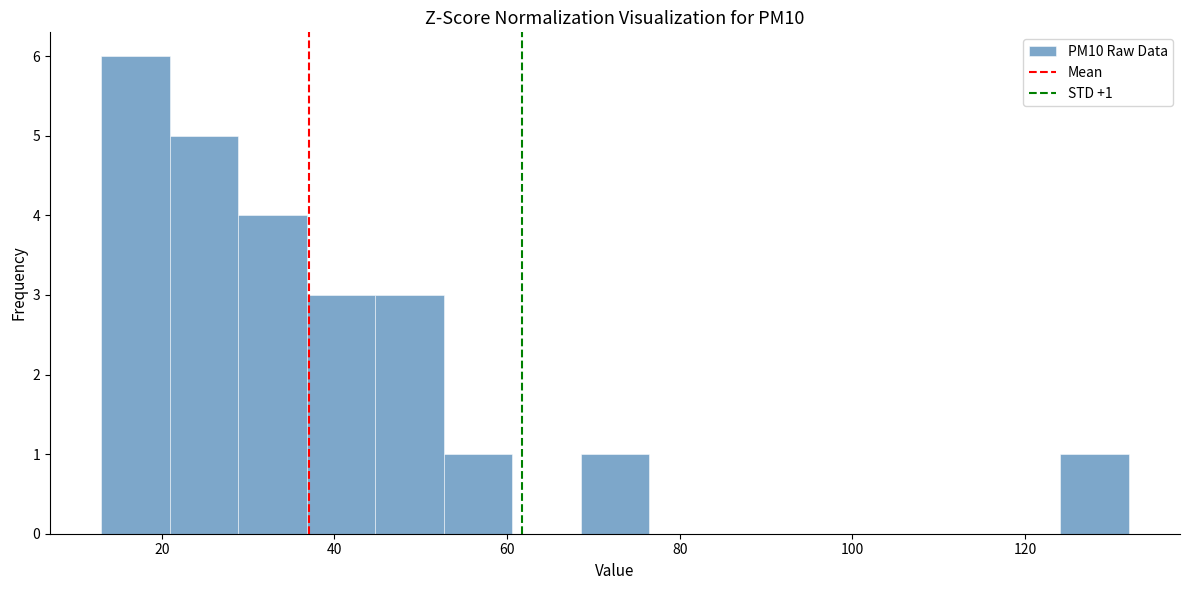

Around what value on the x-axis is the tallest bar? Give the approximate position of its centre, as read against the axis.

16